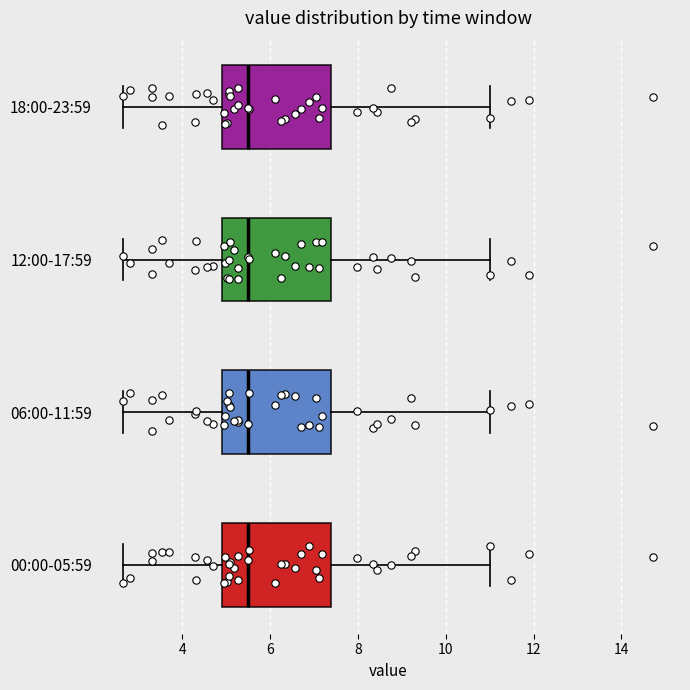

Reading bottom to top, transcribe this box plot: for each box, give where its median line is, the range the box spans, and where its two whiskers end, as read against the x-axis. The values are not printed on the chart, so give them approximately, as read against the axis.

00:00-05:59: median 5.6, box 4.8 to 7.4, whiskers 2.6 to 11.0
06:00-11:59: median 5.6, box 4.8 to 7.4, whiskers 2.6 to 11.0
12:00-17:59: median 5.6, box 4.8 to 7.4, whiskers 2.6 to 11.0
18:00-23:59: median 5.6, box 4.8 to 7.4, whiskers 2.6 to 11.0